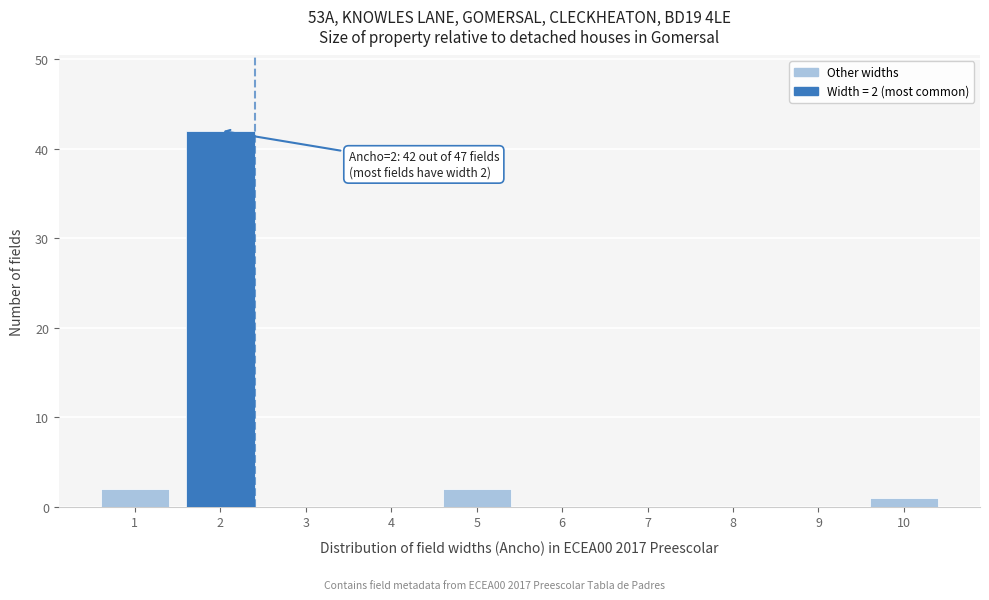

Reading left to right, list all the values displayed in this chart.

1=2	2=42	3=0	4=0	5=2	6=0	7=0	8=0	9=0	10=1